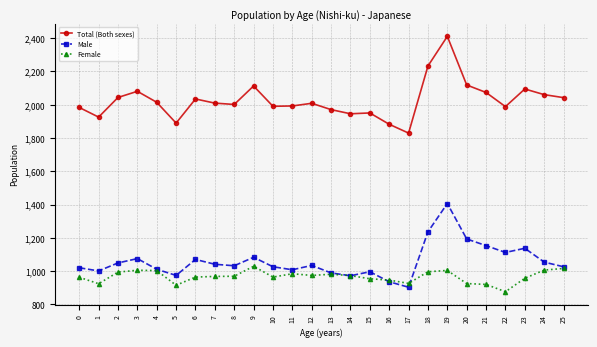

How many values in the Female series are below 969?

13